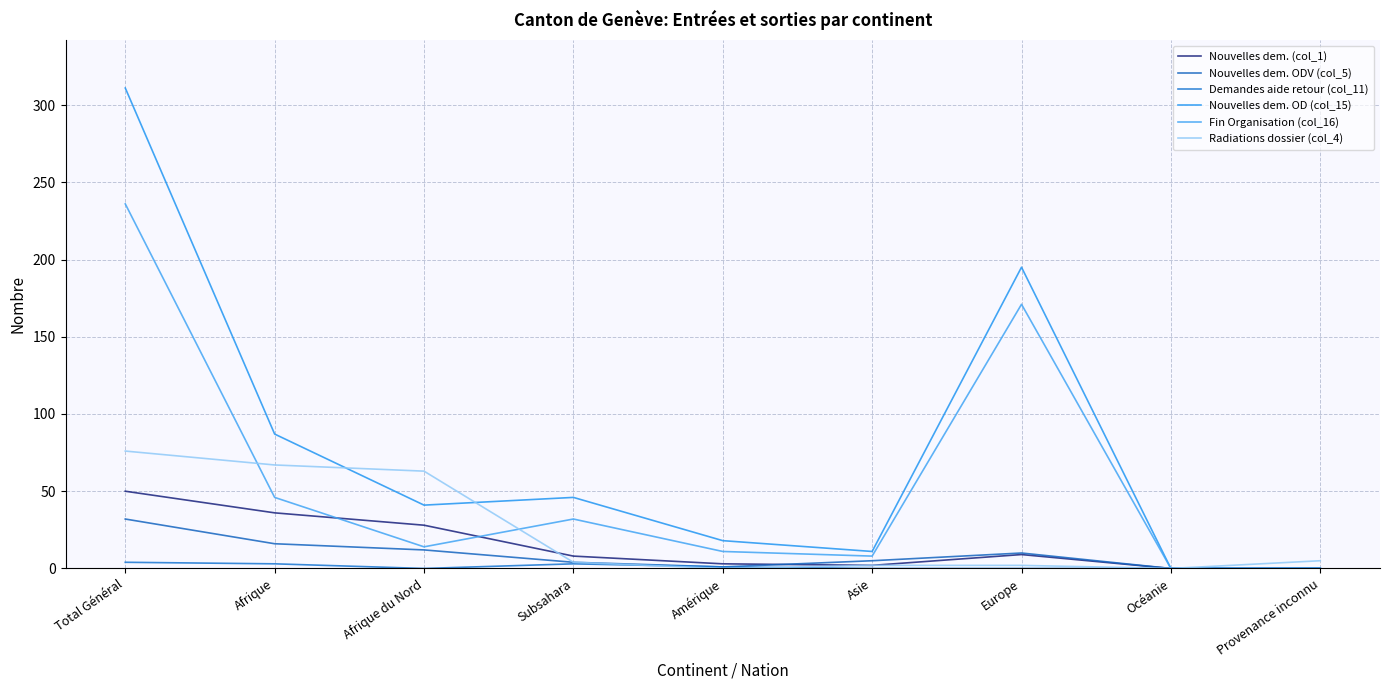

What are all the series names shown in the legend?

Nouvelles dem. (col_1), Nouvelles dem. ODV (col_5), Demandes aide retour (col_11), Nouvelles dem. OD (col_15), Fin Organisation (col_16), Radiations dossier (col_4)